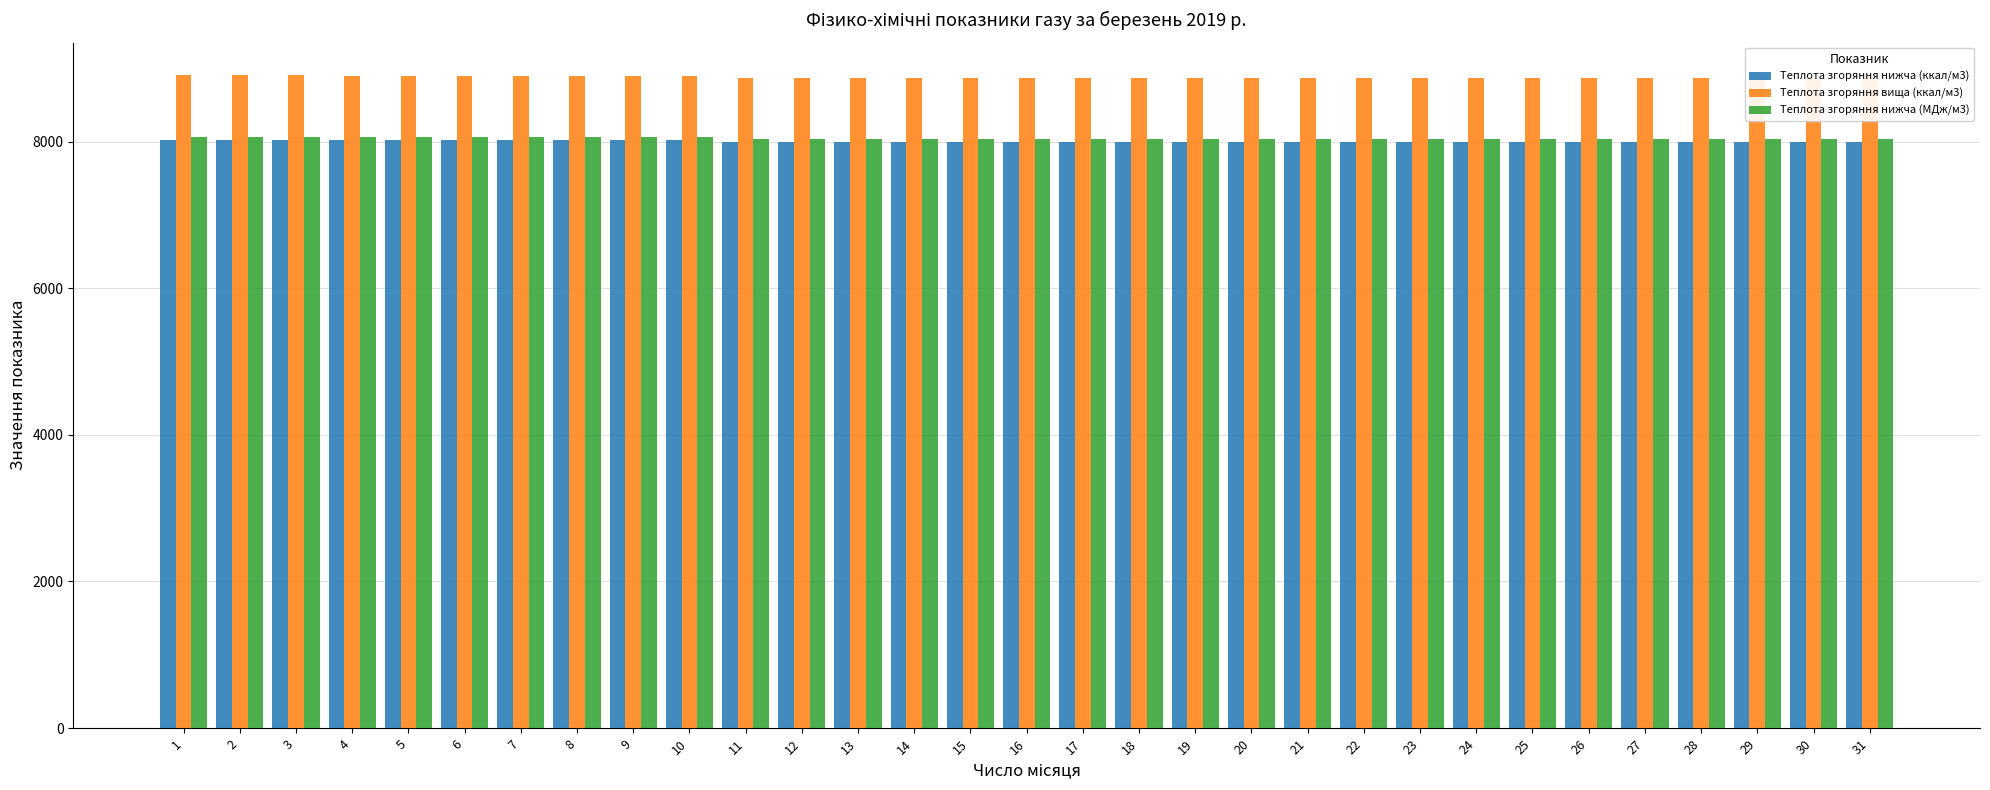

How many bars are there in total?

93